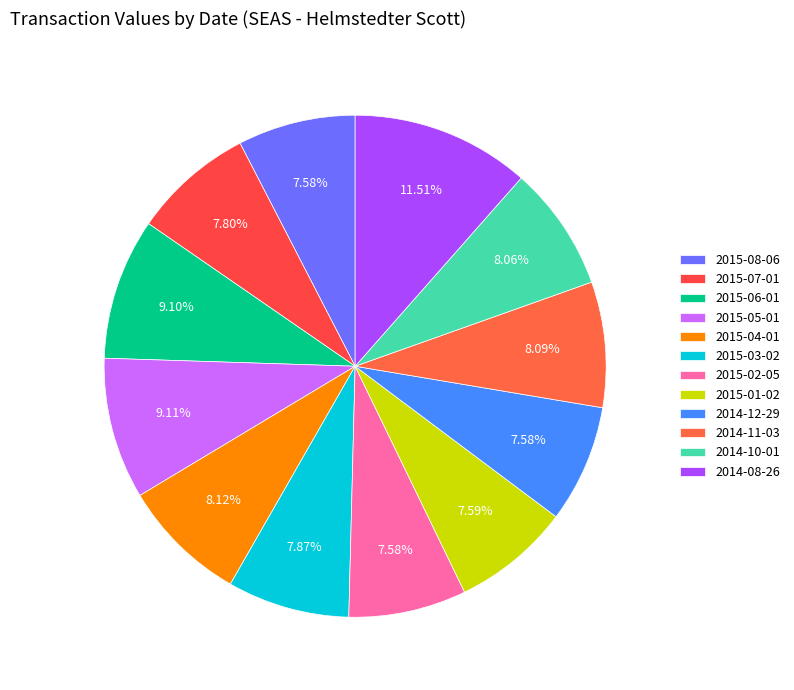

How many segments does this pie chart have?

12